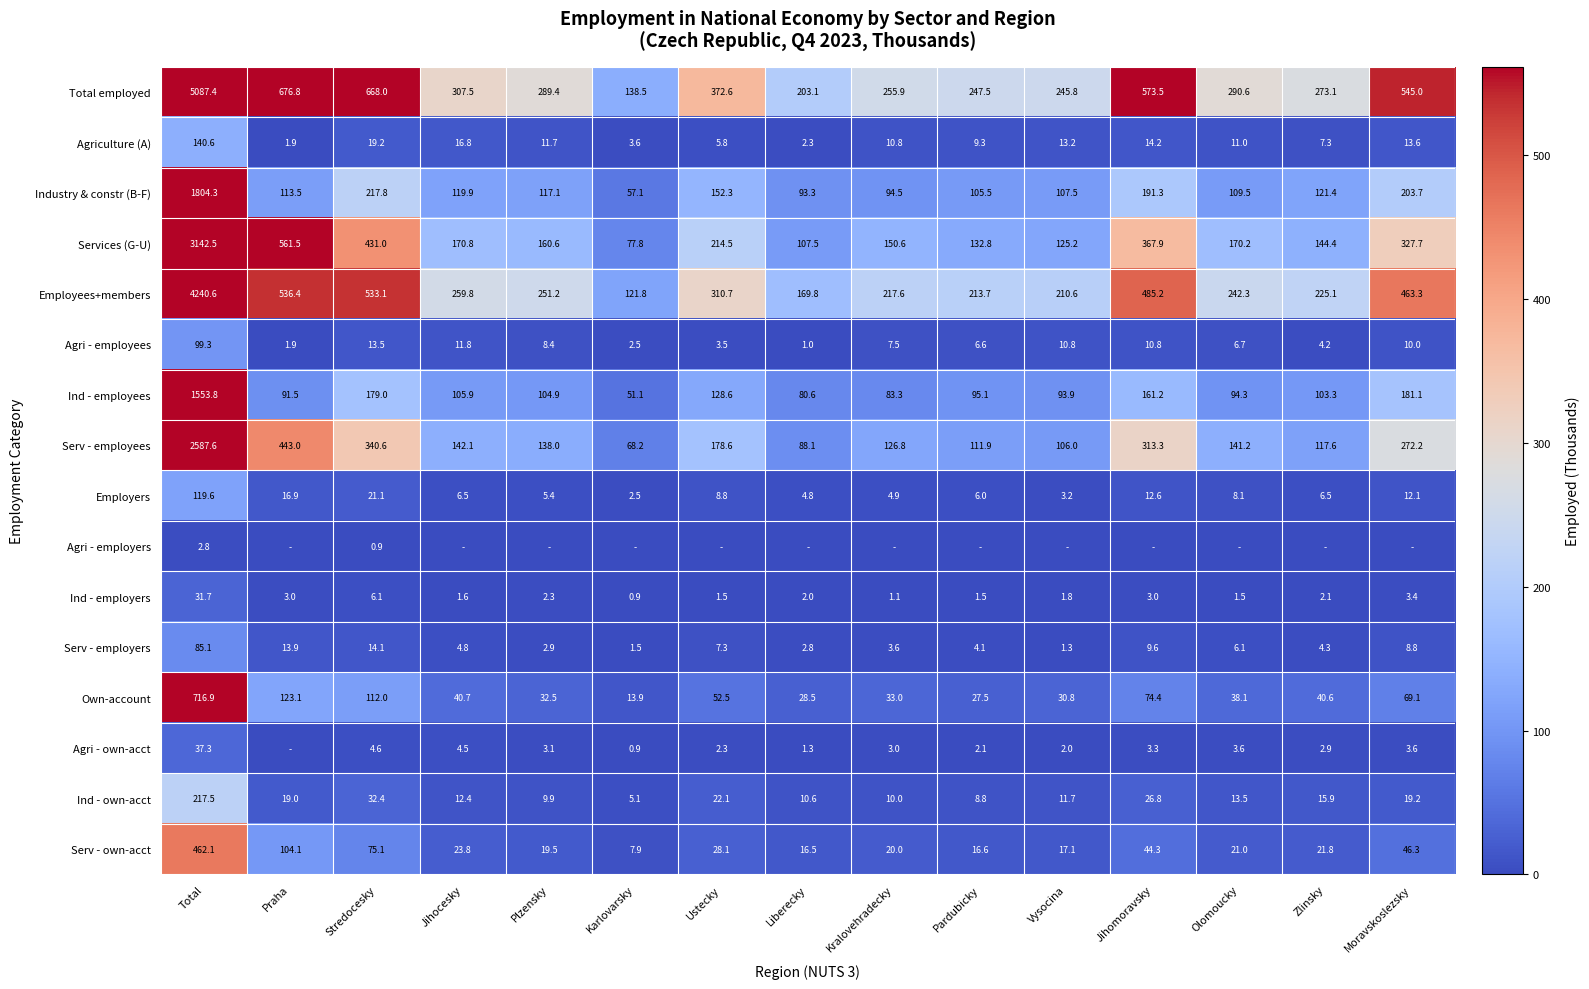

What is the difference between the maximum and minimum values in the Agri - employees series?

98.3